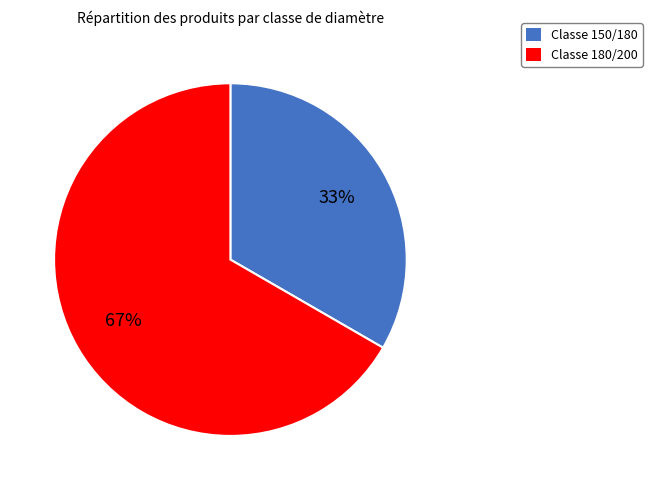

To the nearest percent, what is the average slice percentage?

50%